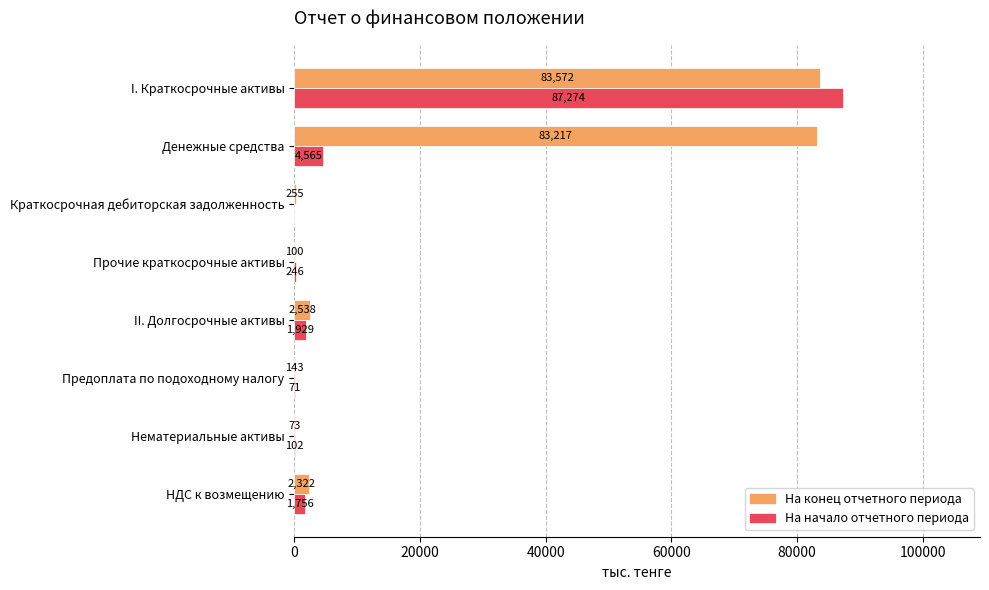

What is the total value across all series at I. Краткосрочные активы?

170846